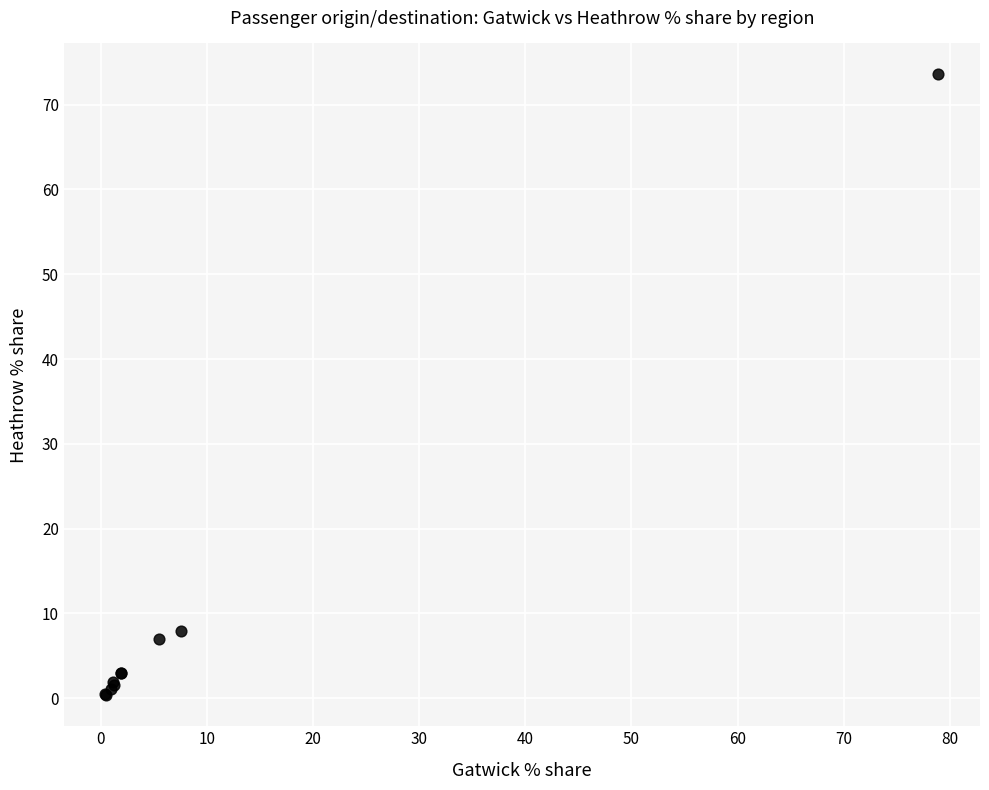

What Y value in the scatter plot is closest to 36?

8.0